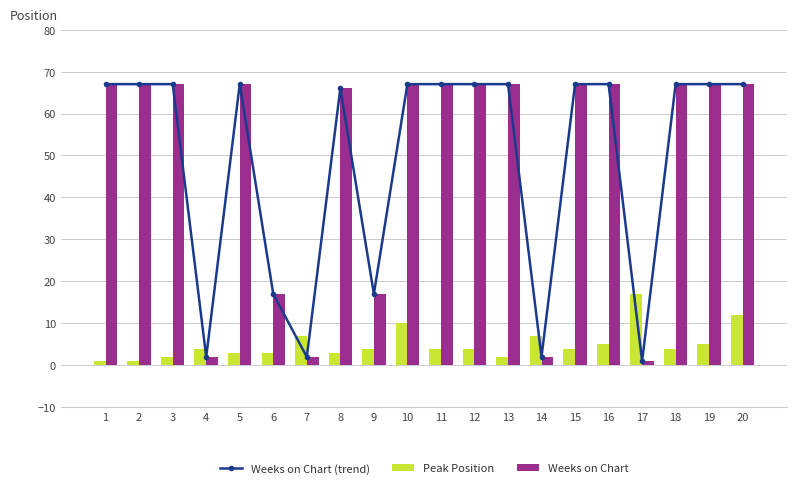

Rank the series at 2 from lowest to highest value.

Peak Position, Weeks on Chart (trend), Weeks on Chart